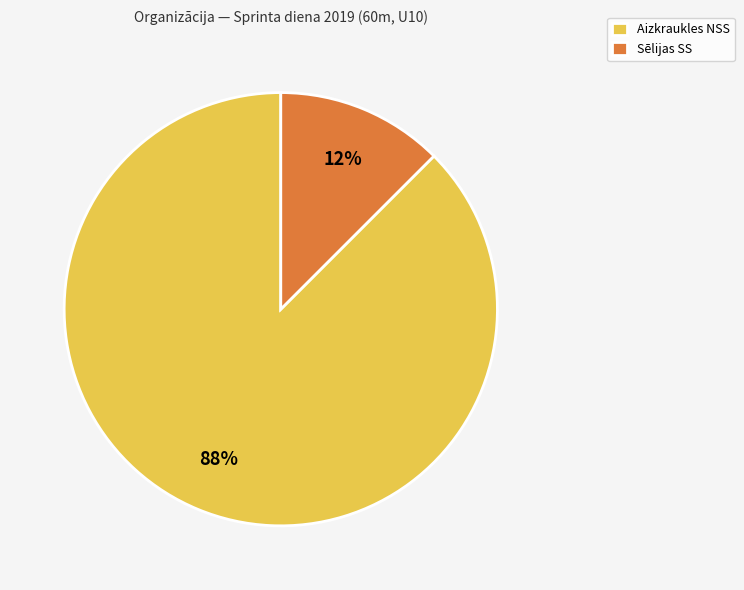

Which category has the smallest portion of the pie?

Sēlijas SS